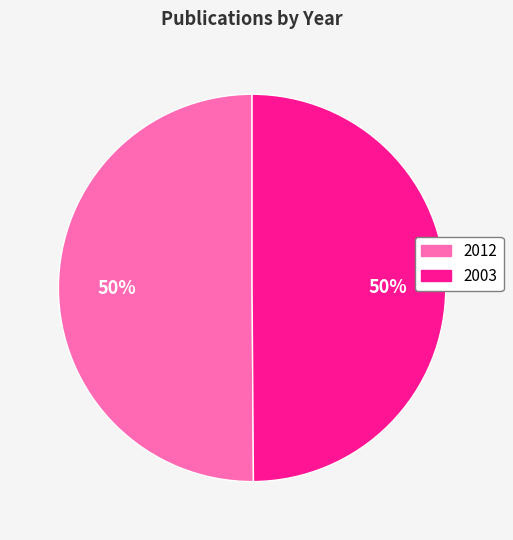

Approximately how many times larger is the value at 2003 compared to 2012?

1.0